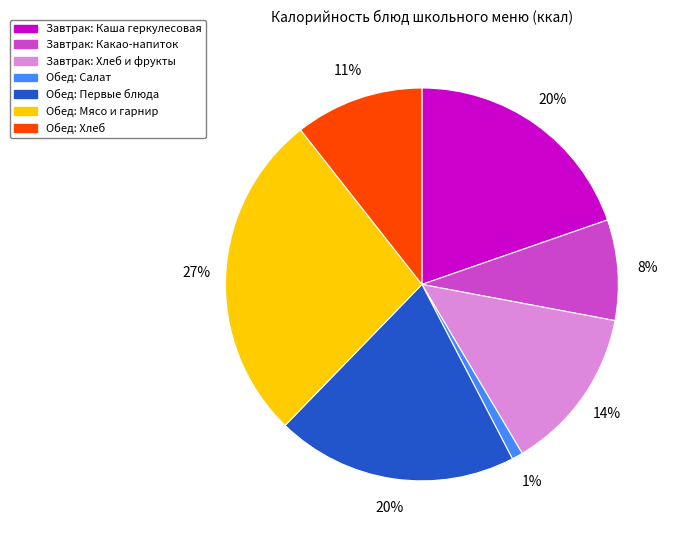

To the nearest percent, what portion does Завтрак: Какао-напиток represent?

8%